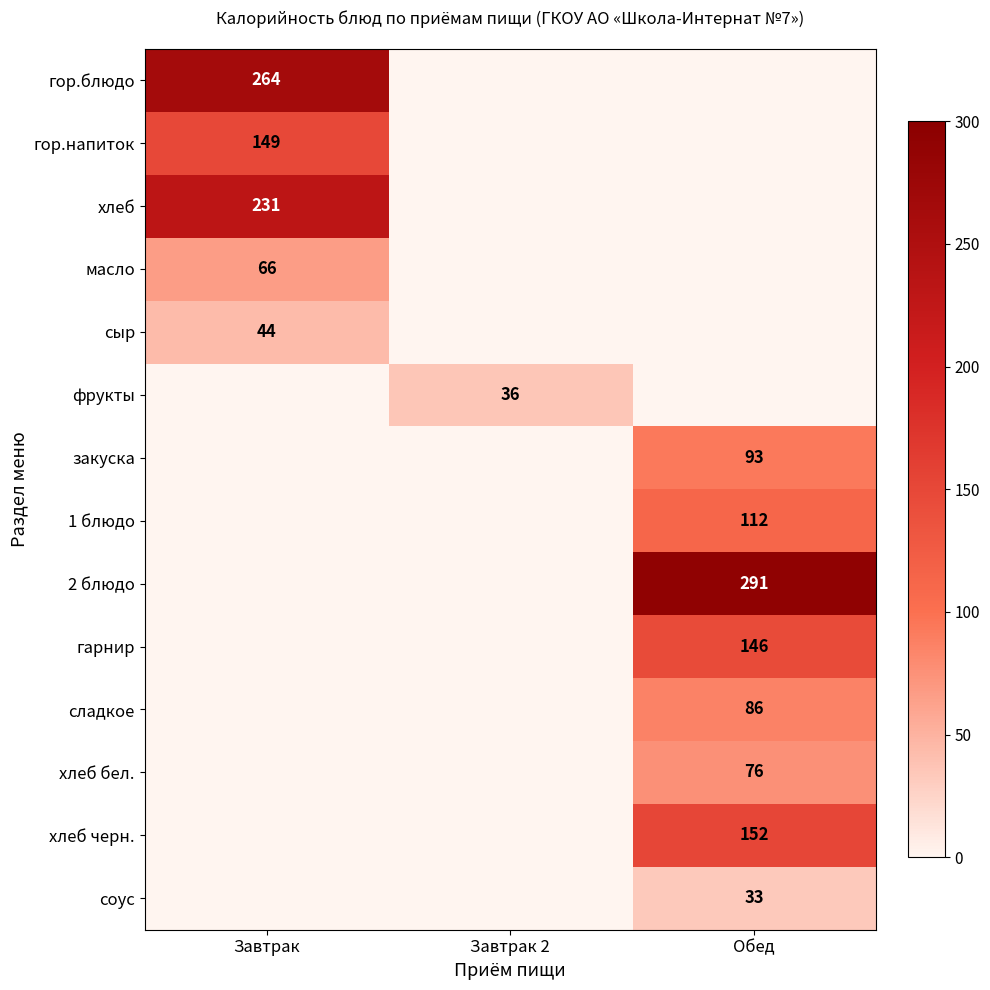

The 1 блюдо series shows 112 at Обед. True or false?

True